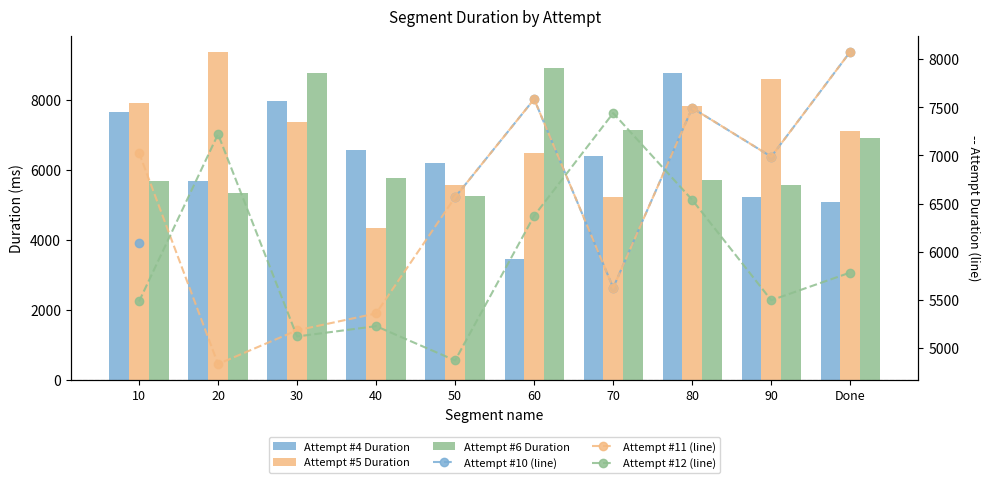

Which category has the lowest value in the Attempt #5 Duration series?

40